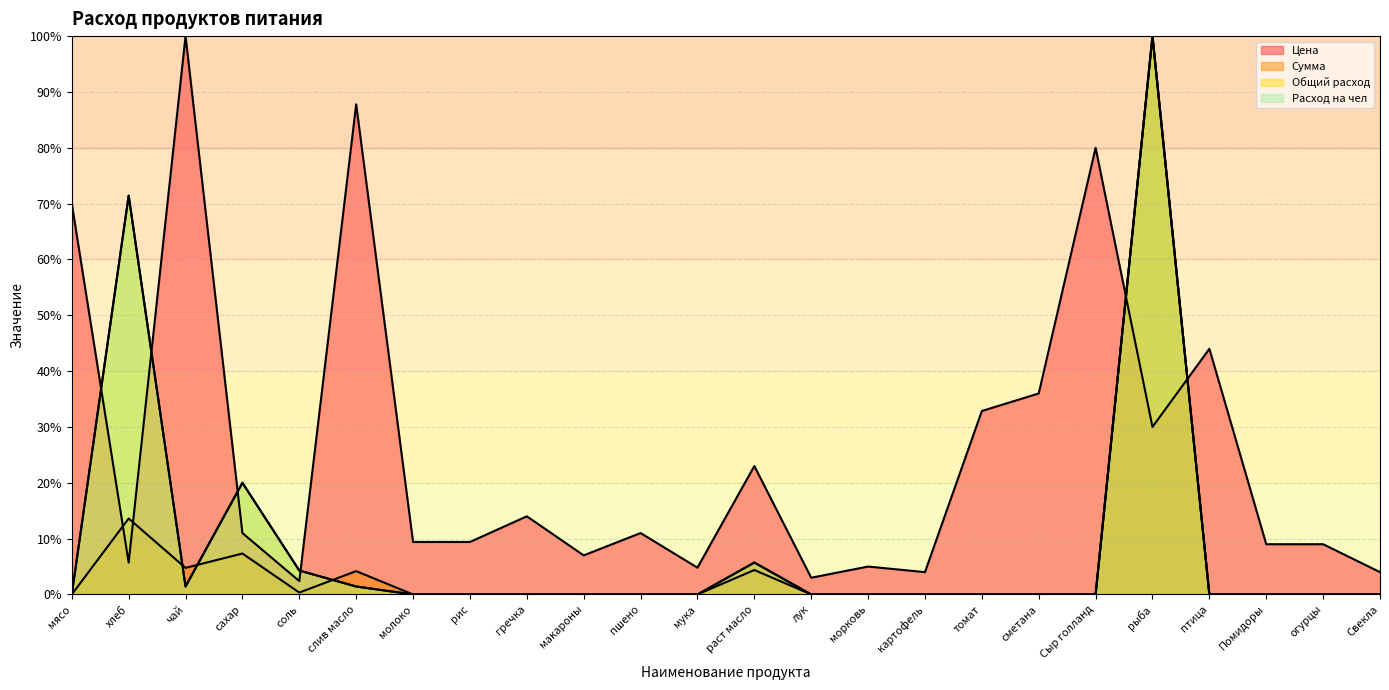

Between молоко and Помидоры, which is larger?

молоко